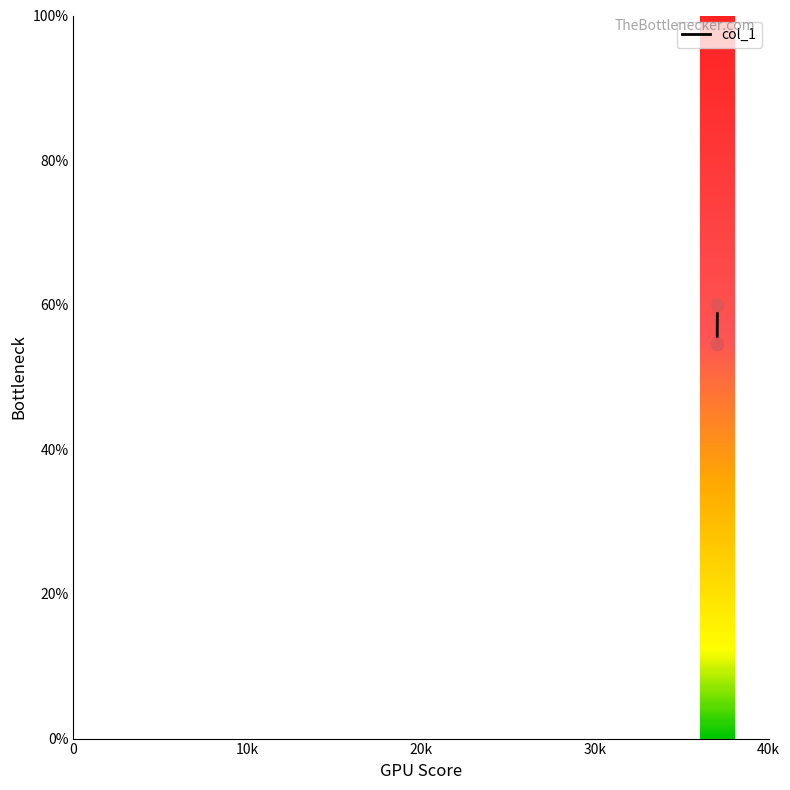

What is the range of Y values (max minus min)?

5.5